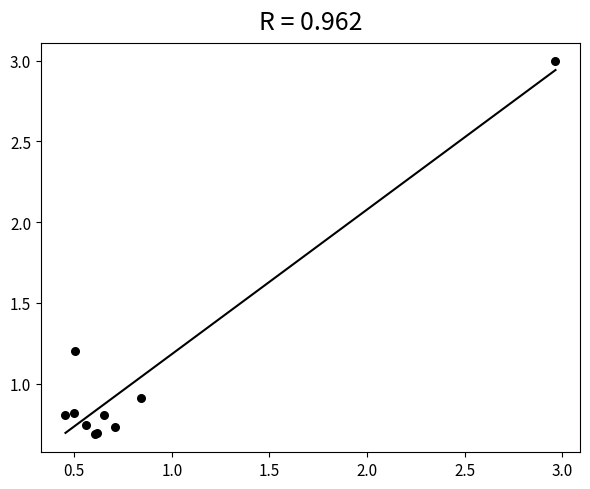

What Y value in the scatter plot is closest to 1?

0.9